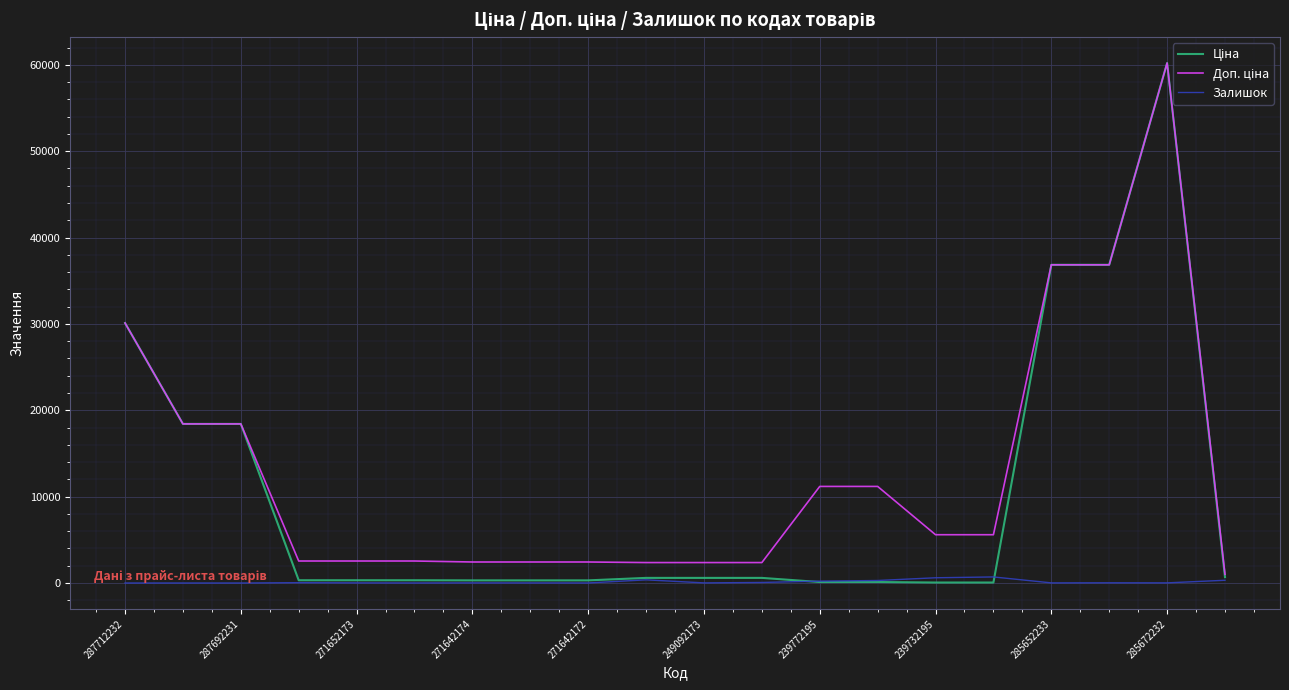

True or false: Доп. ціна has more than 0 points higher than both neighbors.

True